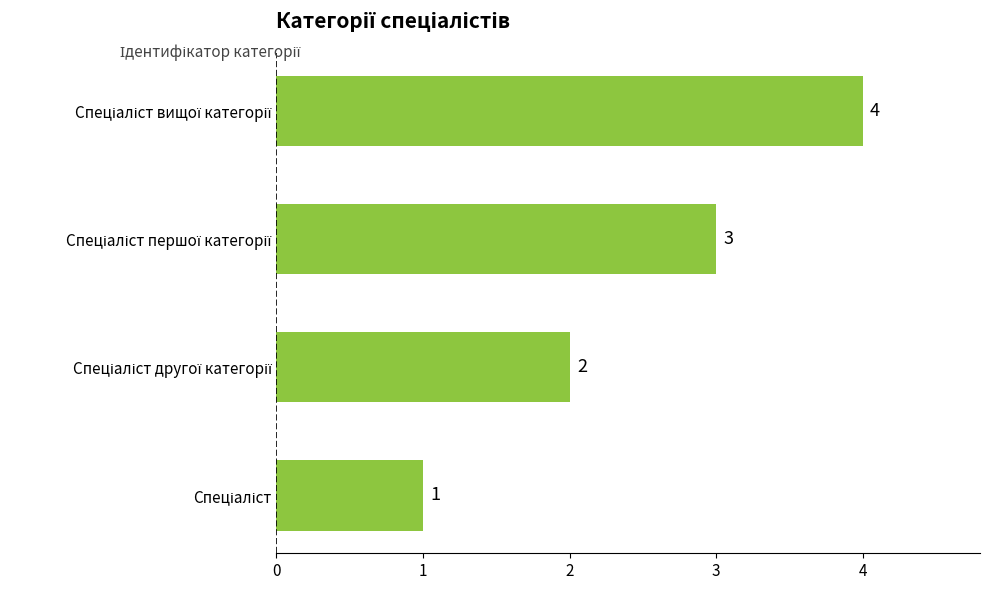

What is the difference between the maximum and minimum values?

3